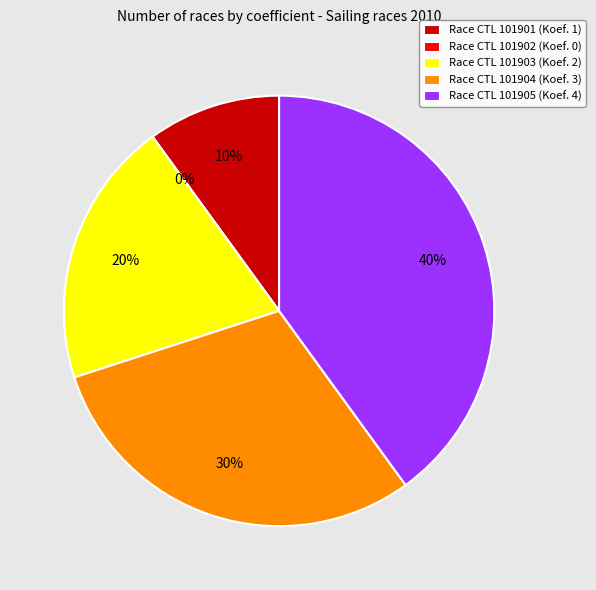

To the nearest percent, what is the difference between the largest and smallest slice percentages?

40%